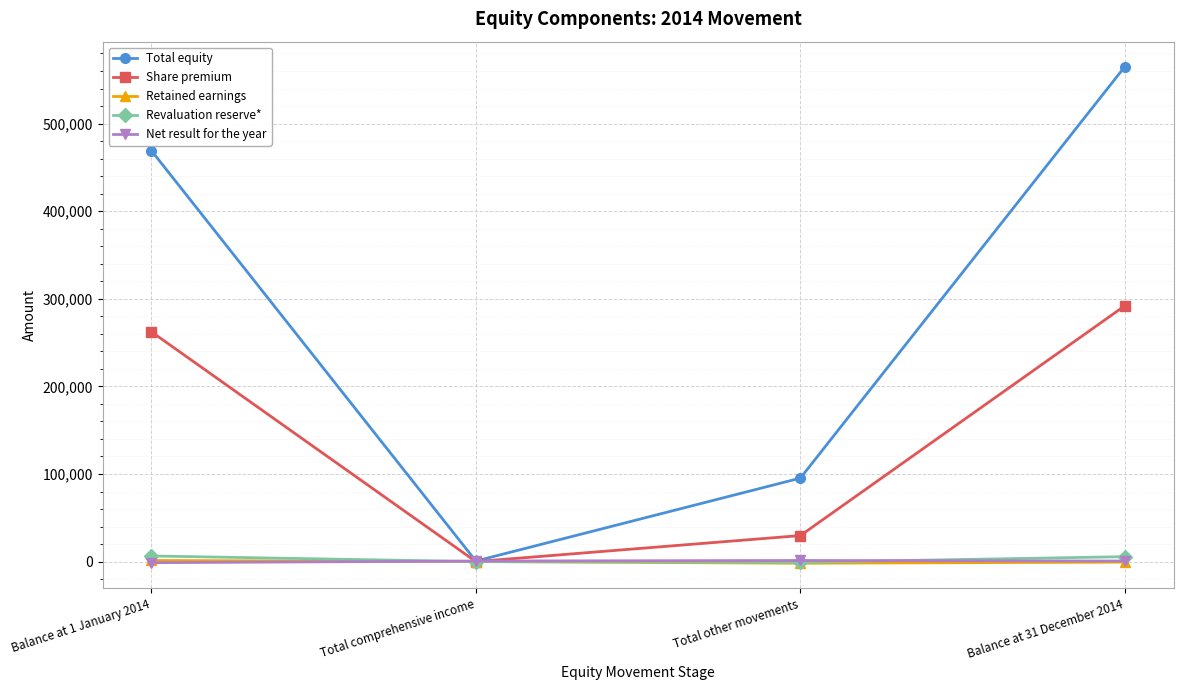

What is the spread (max minus min) of values at Balance at 31 December 2014?

565725.4